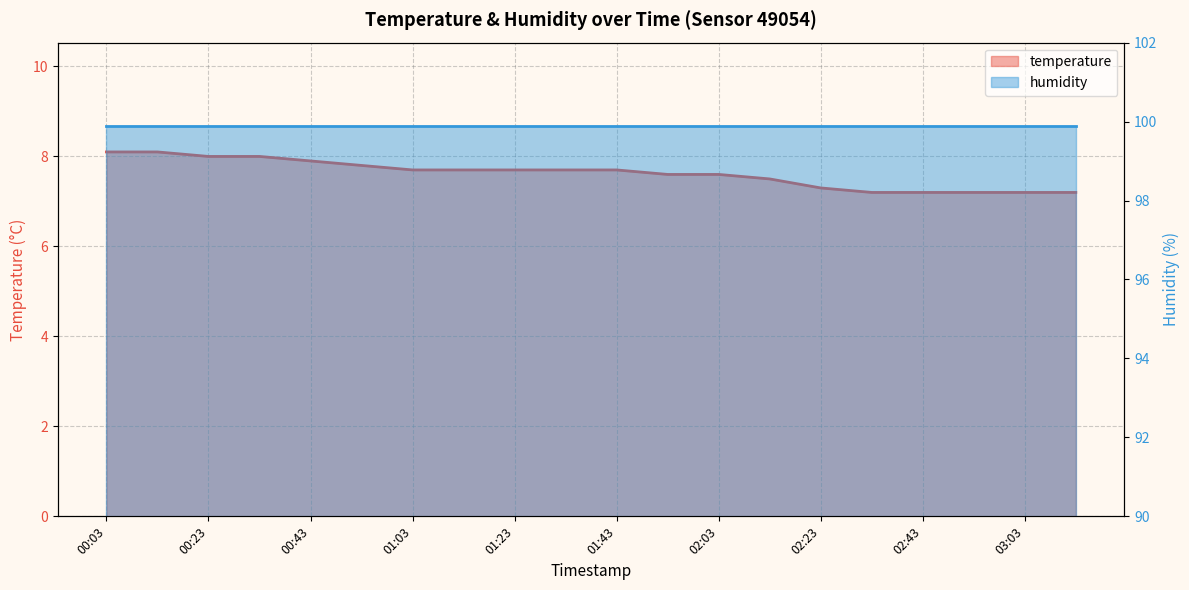

Which has a higher value, 01:33 or 00:33?

00:33